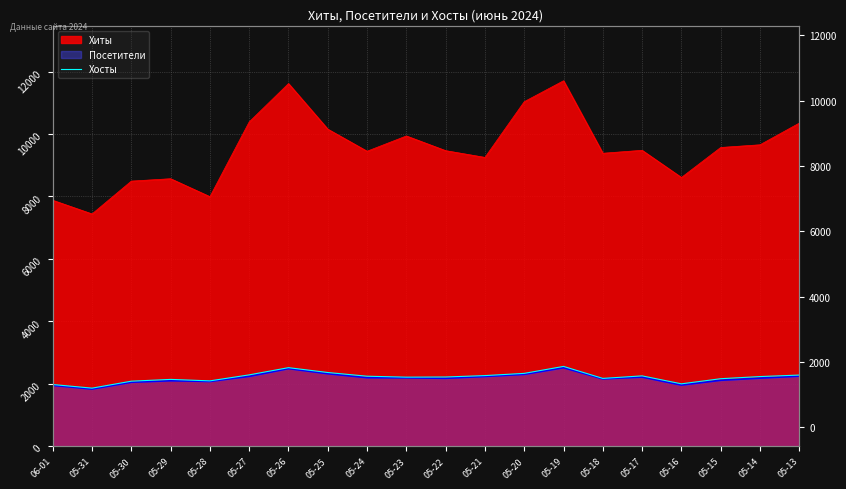

Reading left to right, what are all the values shown in this chart?

1976	1860	2083	2140	2093	2285	2516	2361	2242	2212	2217	2262	2333	2556	2172	2253	1998	2162	2231	2279